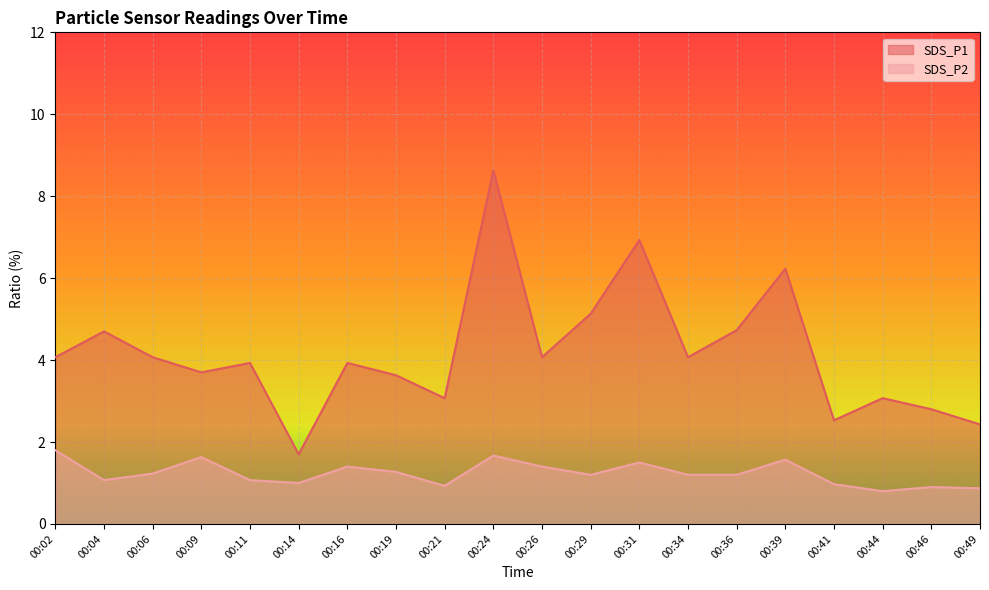

List the labels in order of SDS_P1 value, largest first.

00:24, 00:31, 00:39, 00:29, 00:36, 00:04, 00:02, 00:06, 00:26, 00:34, 00:11, 00:16, 00:09, 00:19, 00:21, 00:44, 00:46, 00:41, 00:49, 00:14